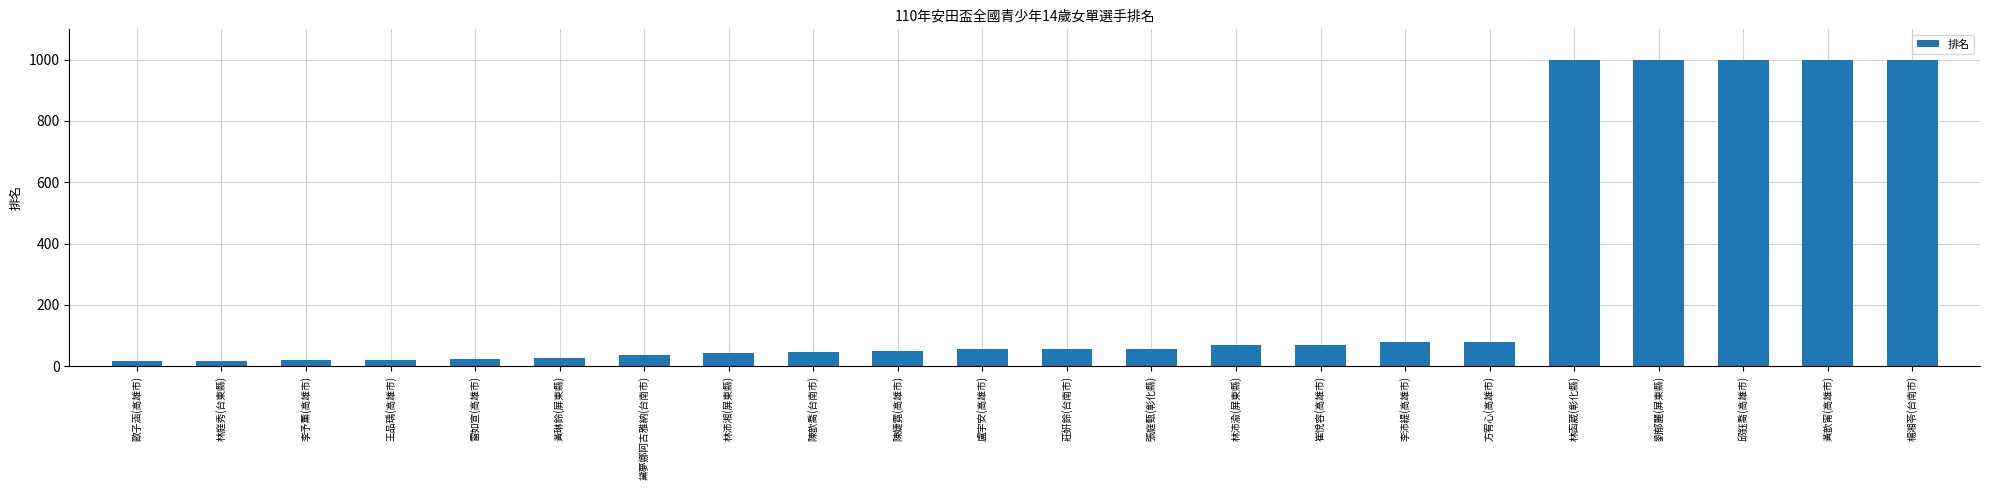

What is the difference between the second highest and minimum values?

982